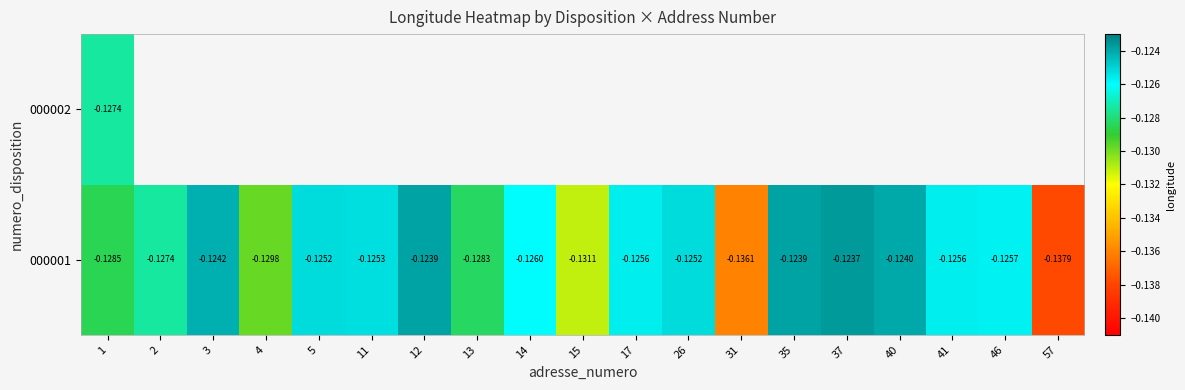

Which series has the largest range (max minus min)?

000001